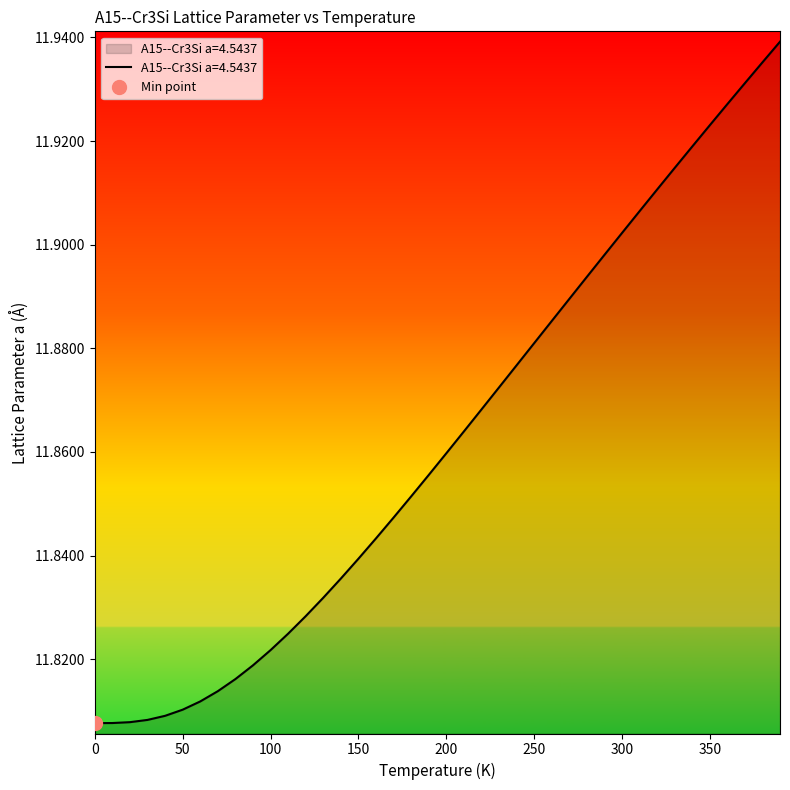

Reading left to right, extract all data points from this chart.

0.0=11.8	10.0=11.8	20.0=11.8	30.0=11.8	40.0=11.8	50.0=11.8	60.0=11.8	70.0=11.8	80.0=11.8	90.0=11.8	100.0=11.8	110.0=11.8	120.0=11.8	130.0=11.8	140.0=11.8	150.0=11.8	160.0=11.8	170.0=11.8	180.0=11.9	190.0=11.9	200.0=11.9	210.0=11.9	220.0=11.9	230.0=11.9	240.0=11.9	250.0=11.9	260.0=11.9	270.0=11.9	280.0=11.9	290.0=11.9	300.0=11.9	310.0=11.9	320.0=11.9	330.0=11.9	340.0=11.9	350.0=11.9	360.0=11.9	370.0=11.9	380.0=11.9	390.0=11.9